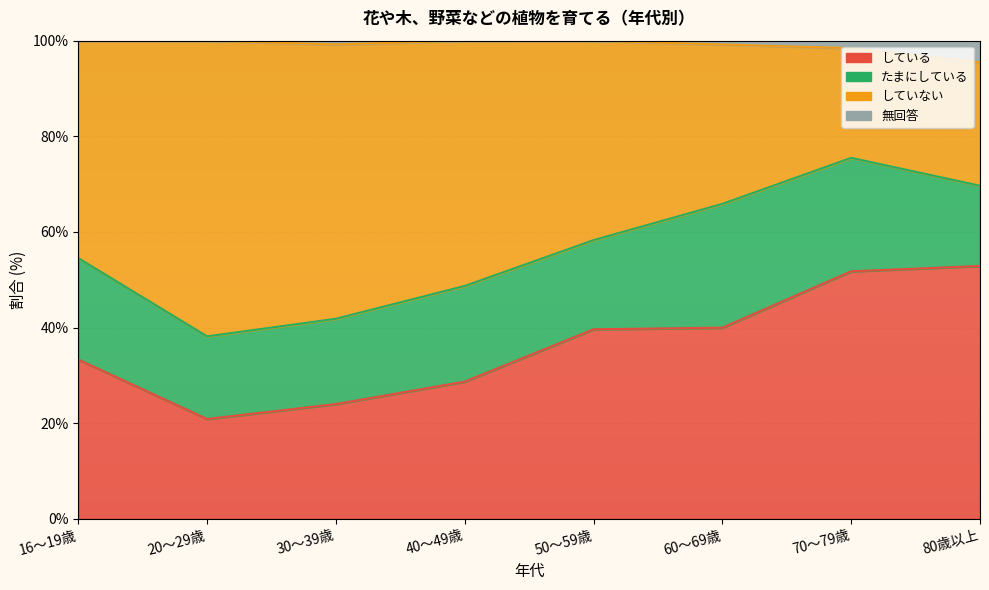

At which category is the sum across all series the highest?

70～79歳